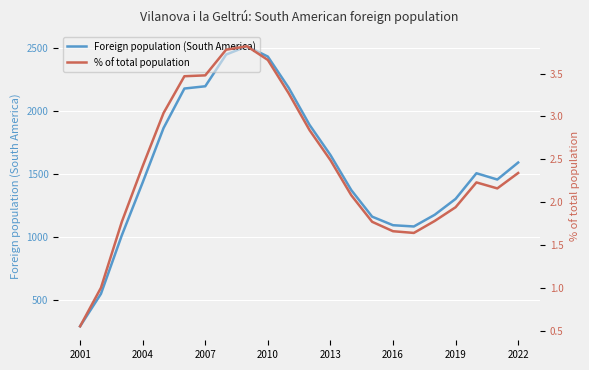

How many interior local peaks does the % of total population series have?

2